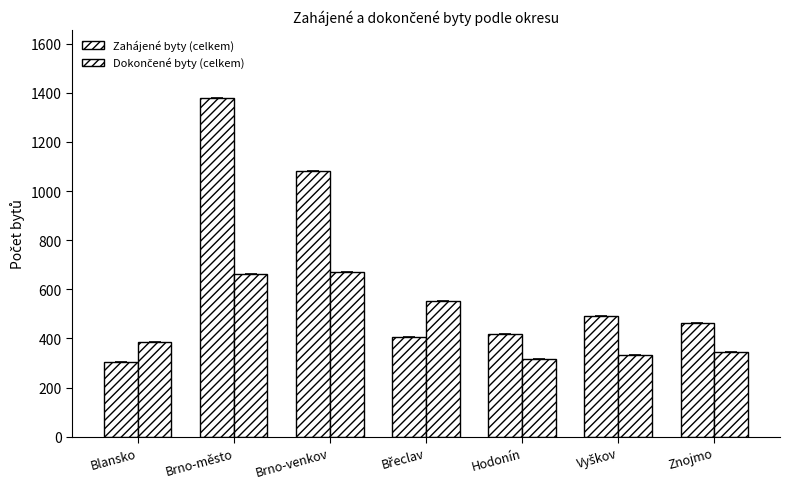

At which label does Zahájené byty (celkem) reach its peak?

Brno-město